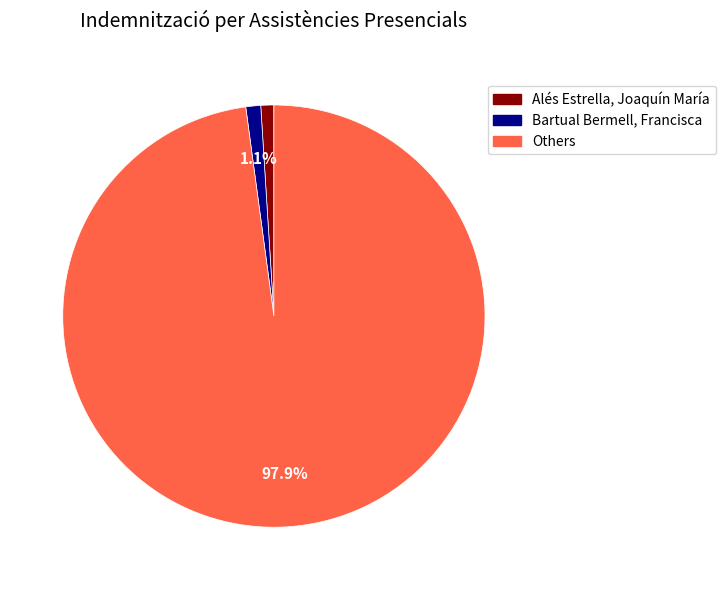

Which has a higher value, Others or Alés Estrella, Joaquín María?

Others